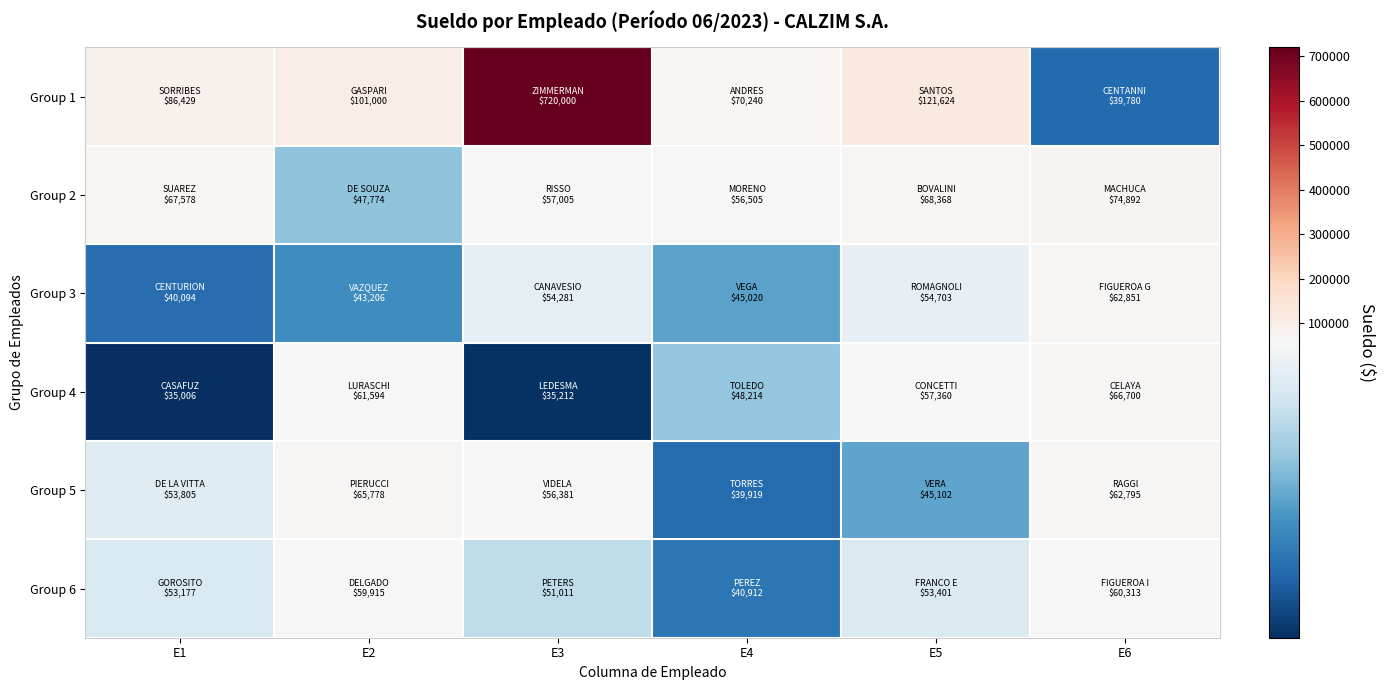

Which series changed the most between E1 and E2?

Group 4